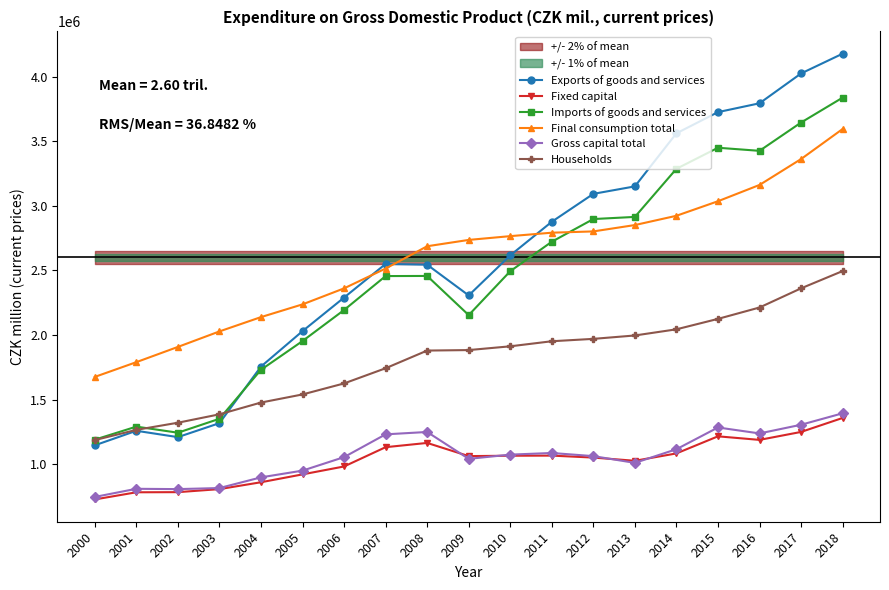

Count the number of data series in this chart.

6